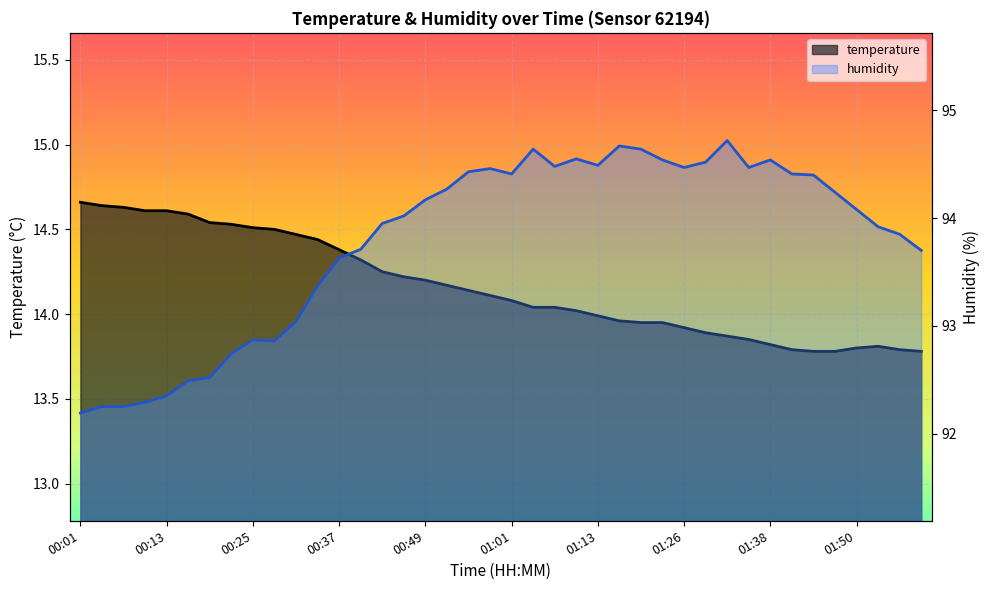

Which has a higher value, 00:55 or 00:58?

00:55